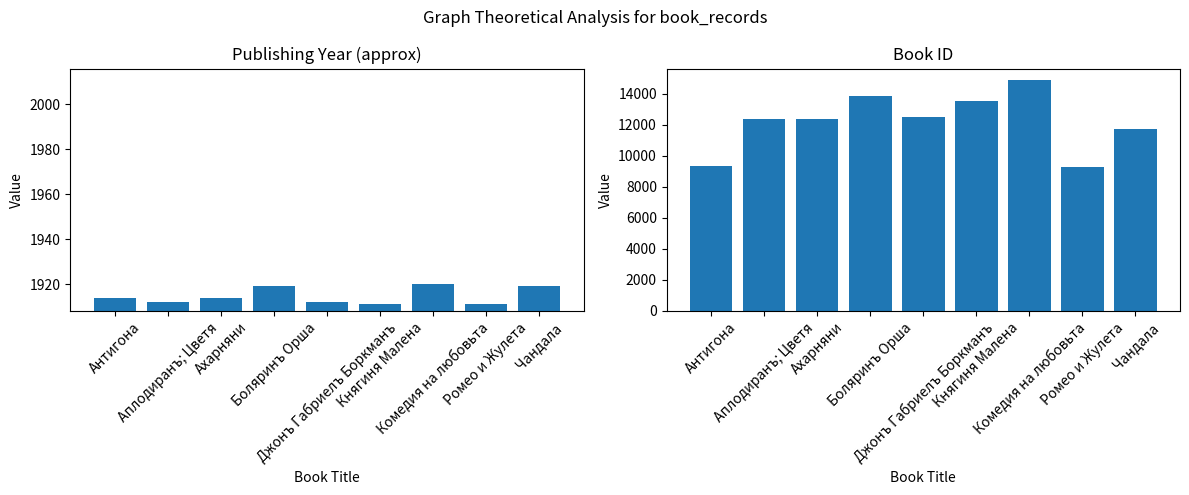

Reading right to left, transcribe all the data shown in this chart.

Publishing Year: Чандала=1919	Ромео и Жулета=1911	Комедия на любовьта=1920	Княгиня Малена=1911	Джонъ Габриелъ Боркманъ=1912	Боляринъ Орша=1919	Ахарняни=1914	Аплодиранъ; Цветя=1912	Антигона=1914
Book ID: Чандала=11704	Ромео и Жулета=9240	Комедия на любовьта=14865	Княгиня Малена=13512	Джонъ Габриелъ Боркманъ=12478	Боляринъ Орша=13859	Ахарняни=12342	Аплодиранъ; Цветя=12373	Антигона=9307